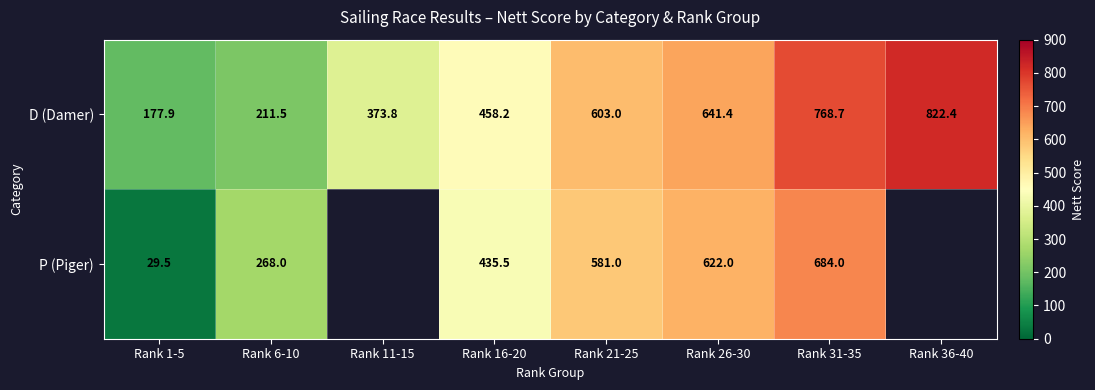

The value of D (Damer) at Rank 26-30 is 1058.0. True or false?

False